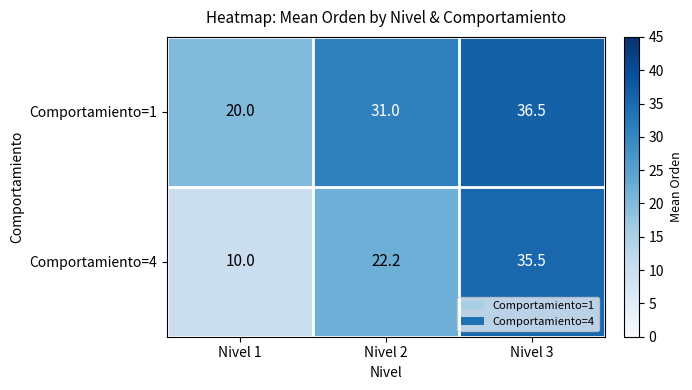

What is the maximum value for Comportamiento=4?

35.5